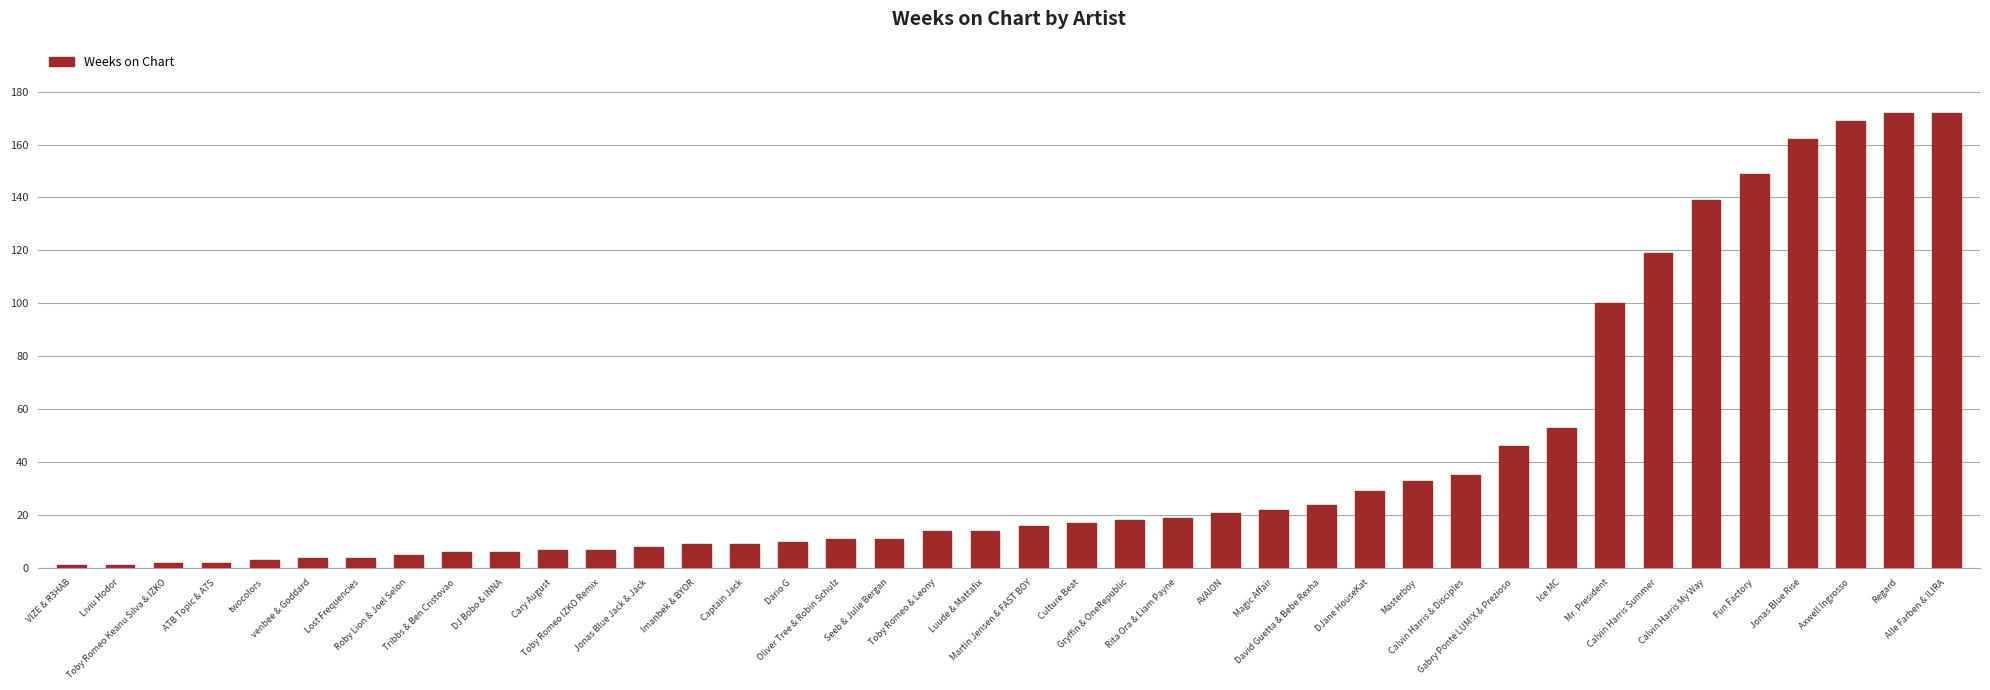

The value at Magic Affair is 5. True or false?

False